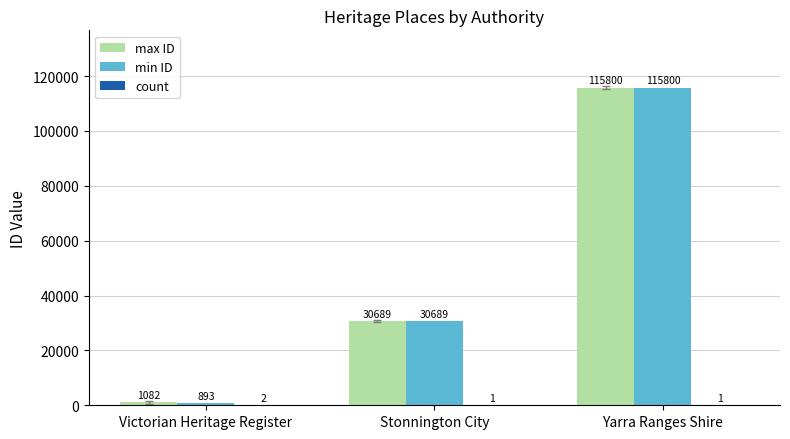

Count the number of categories in the chart.

3